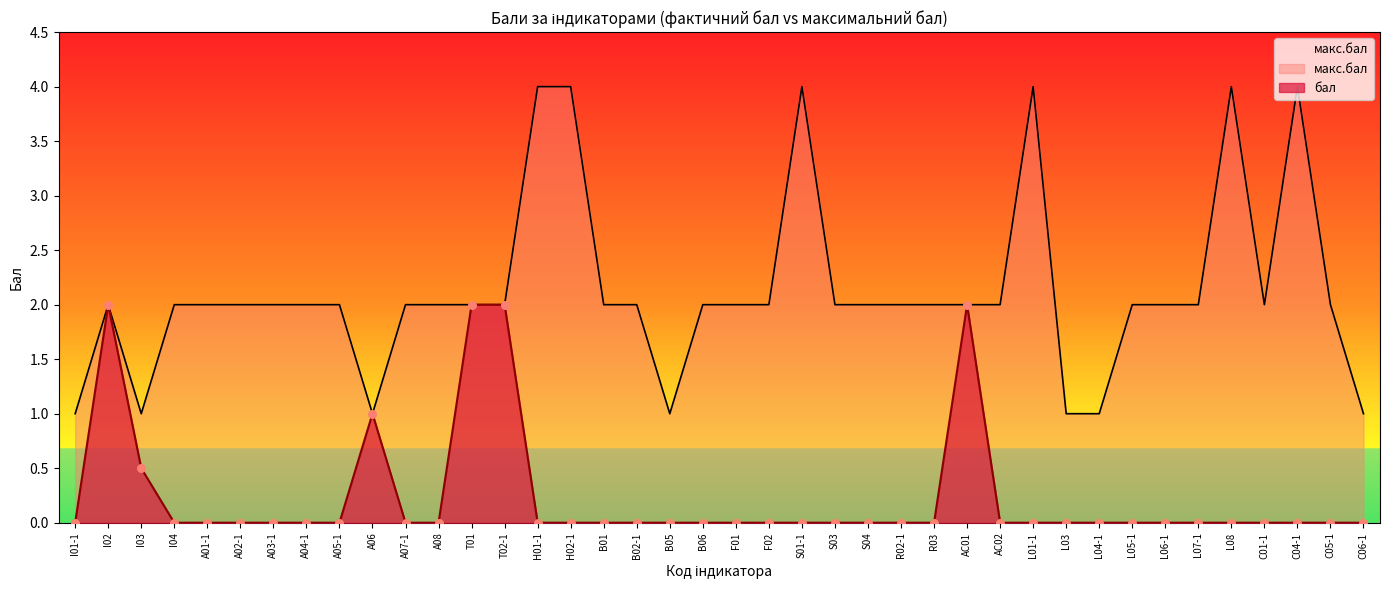

Which series has the largest Y range (max minus min)?

макс.бал